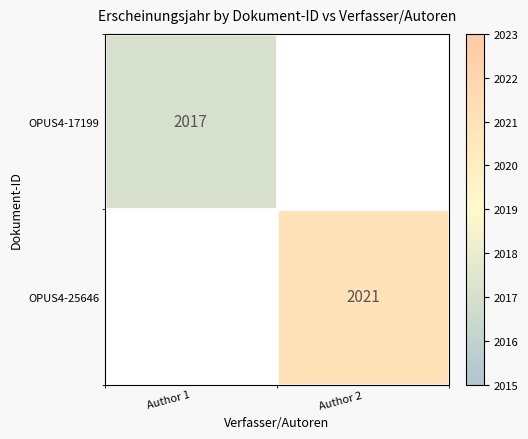

Which has a higher value, Author 1 or Author 2?

Author 2